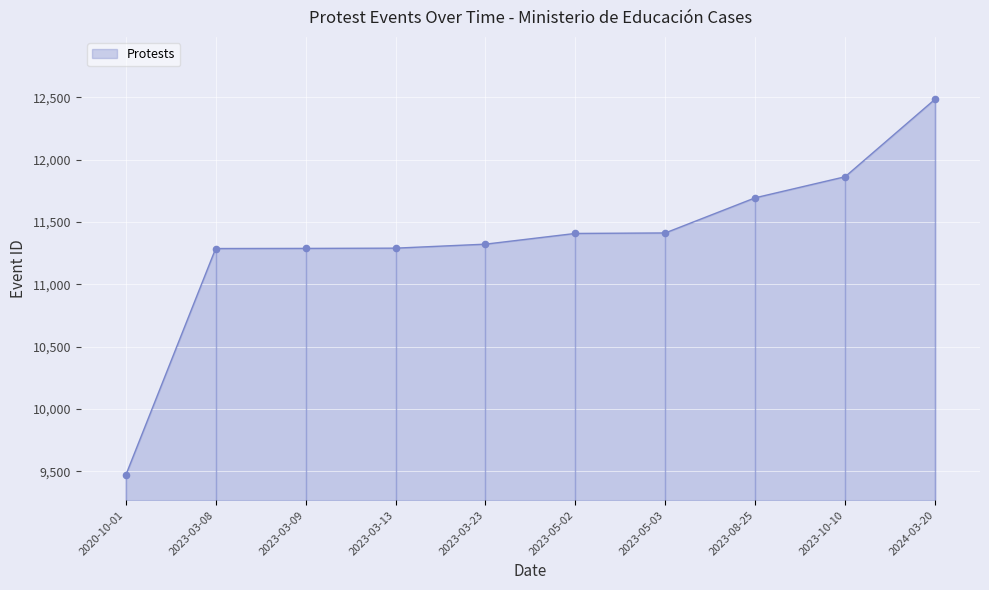

Approximately how many times larger is the value at 2023-05-02 compared to 2024-03-20?

0.9